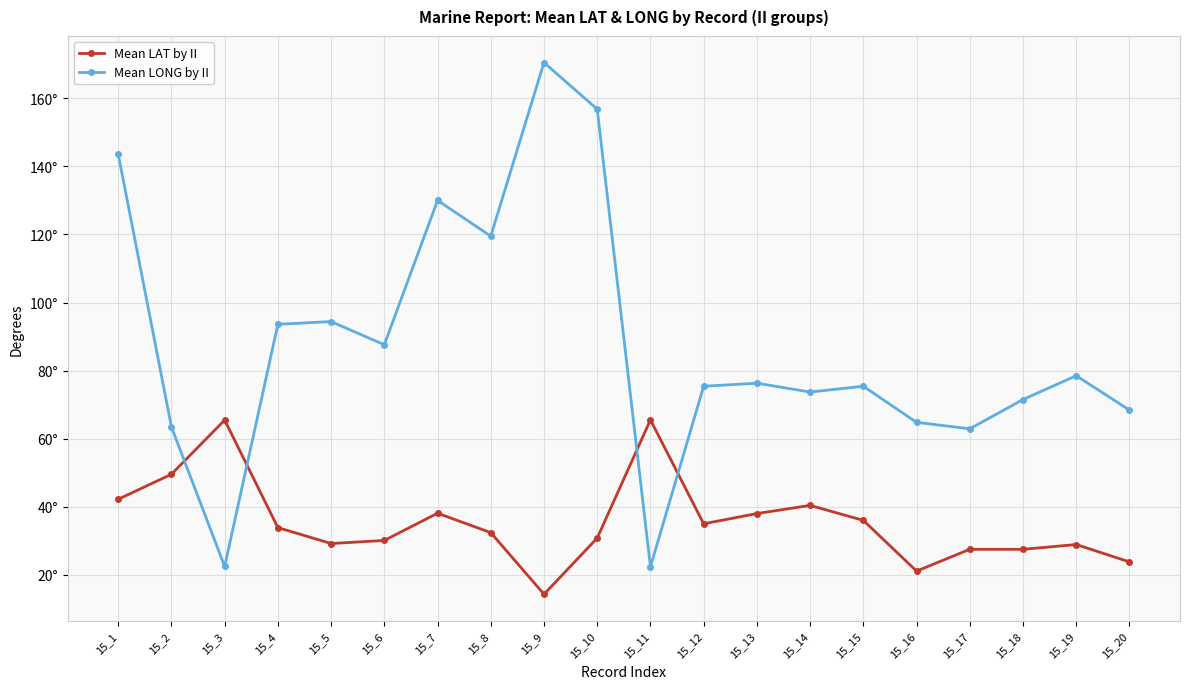

At which label does Mean LAT by II first exceed 33?

15_1